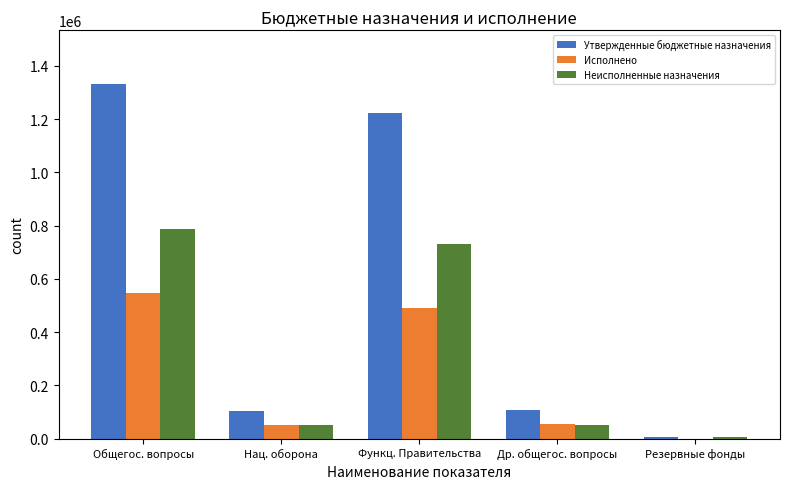

At which category is the sum across all series the highest?

Общегос. вопросы